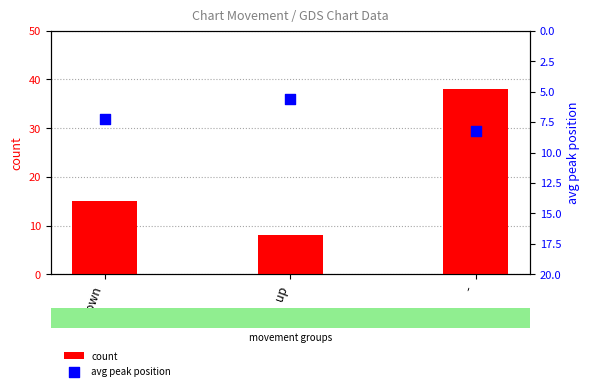

Which series reaches the minimum Y coordinate?

avg peak position